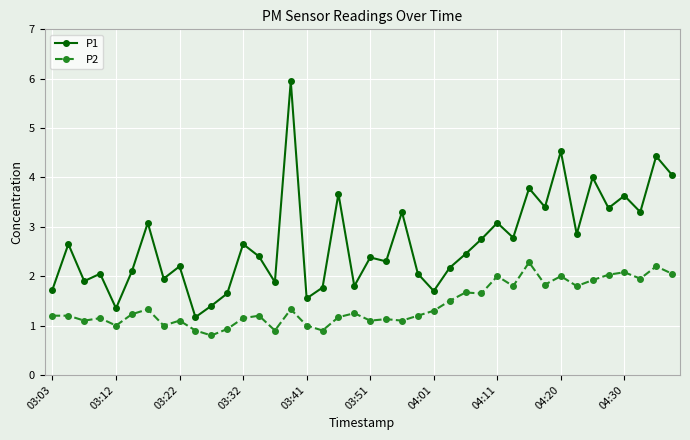

What is the average value of the P2 series?

1.4